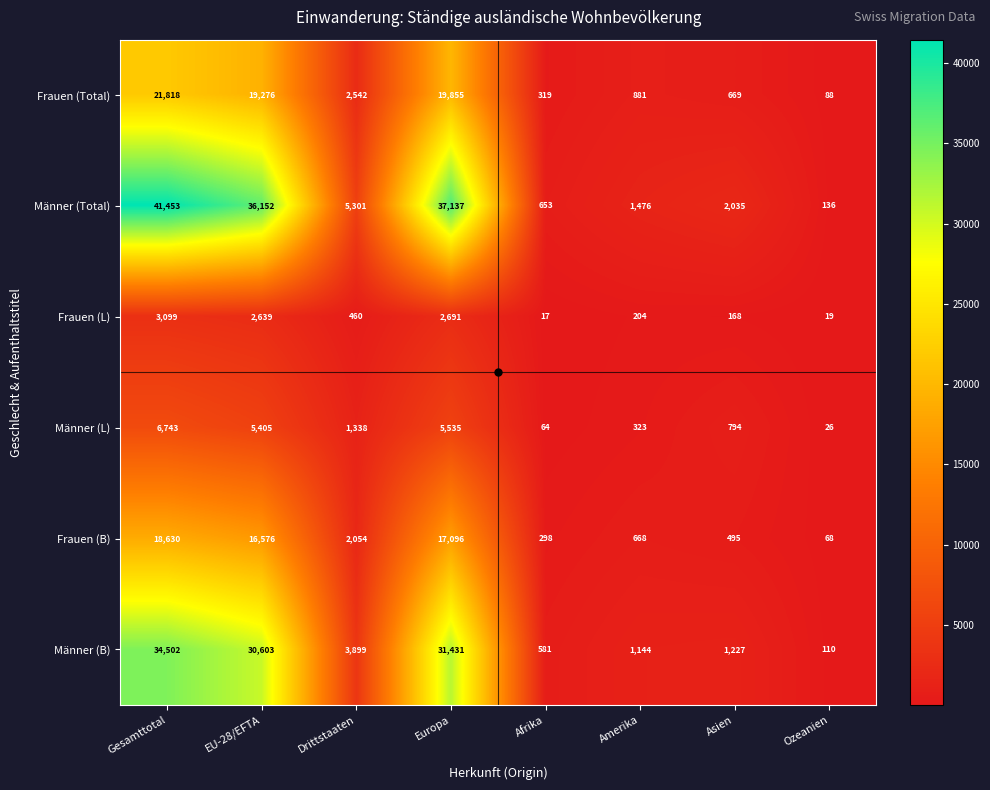

What value does the Männer (L) series have at Drittstaaten, to the nearest 10?

1340